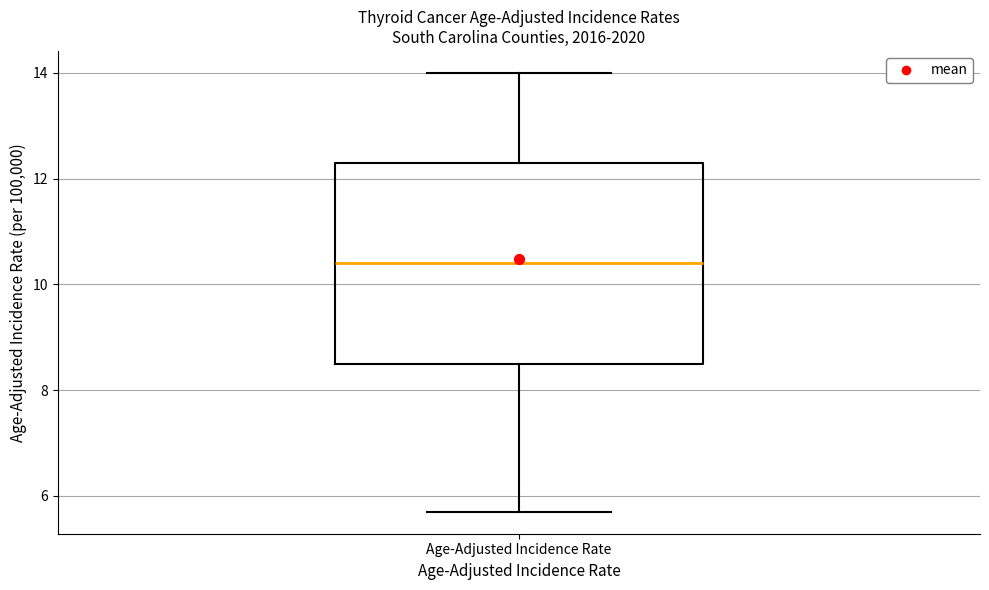

Transcribe this box plot: give where the median line is, the range the box spans, and where the two whiskers end, as read against the y-axis. The values are not printed on the chart, so give them approximately, as read against the axis.

median 10.4, box 8.6 to 12.4, whiskers 5.8 to 14.0